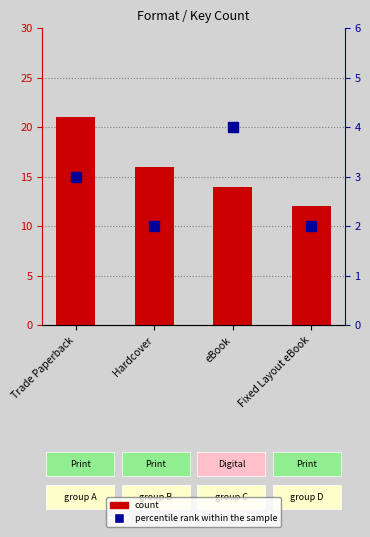

How many bars are there in each group?

2